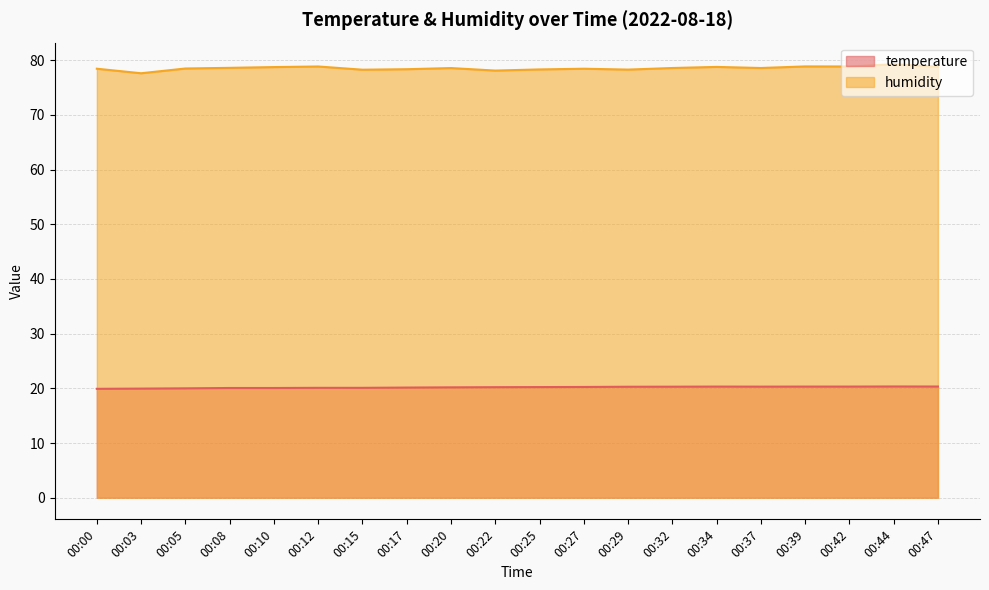

Which category has the highest value in the temperature series?

00:44